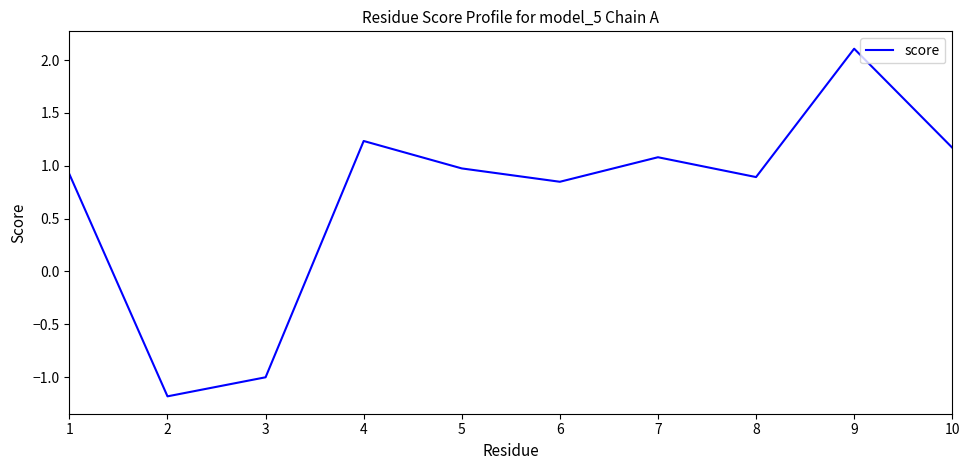

Is it true that the value at 8 is 0.6?

False